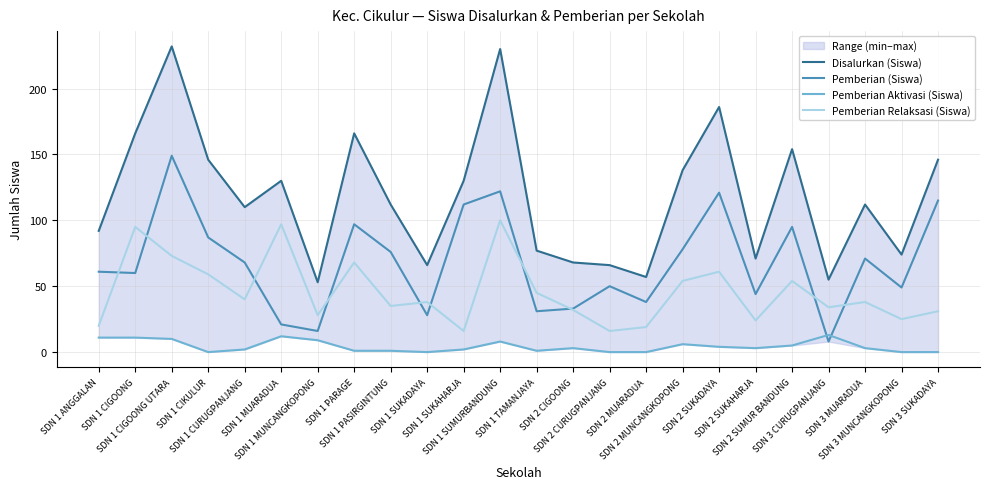

What is the difference between the Pemberian Relaksasi (Siswa) values at SDN 1 SUMURBANDUNG and SDN 3 MUARADUA?

62